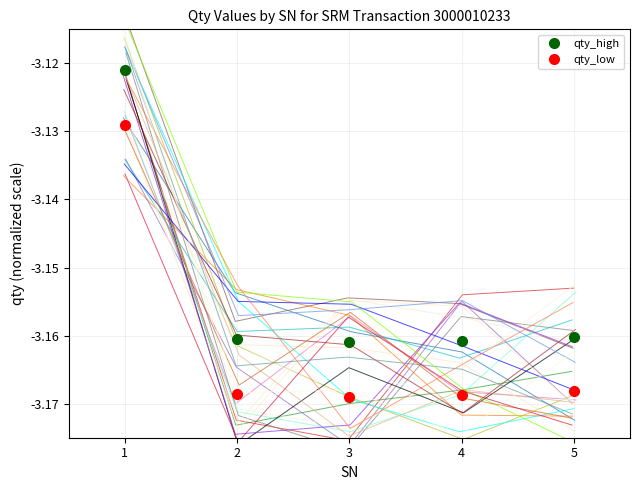

Where is the data nearest to the value -3?

1